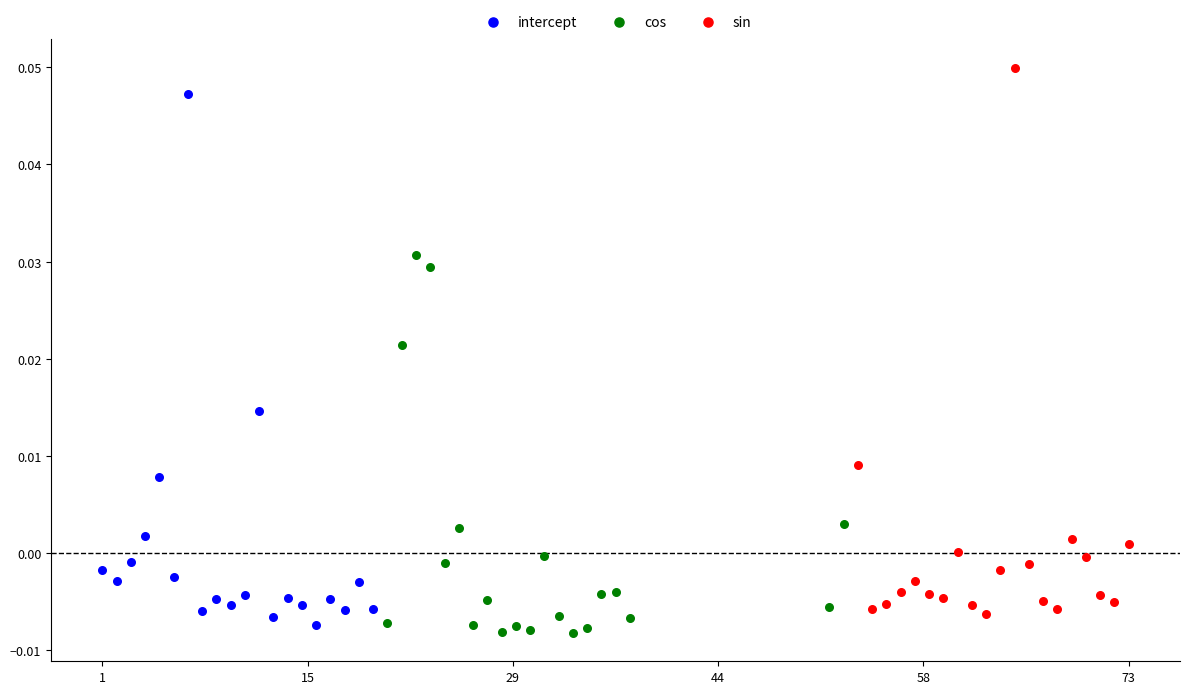

What are all the series names shown in the legend?

intercept, cos, sin